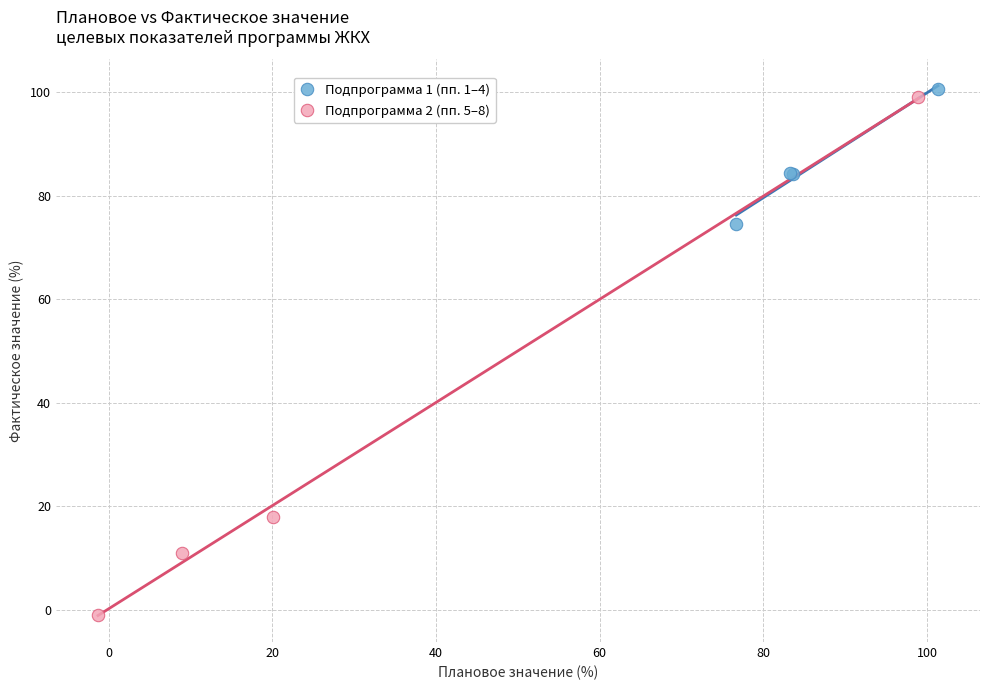

What are all the series names shown in the legend?

Подпрограмма 1 (пп. 1–4), Подпрограмма 2 (пп. 5–8)